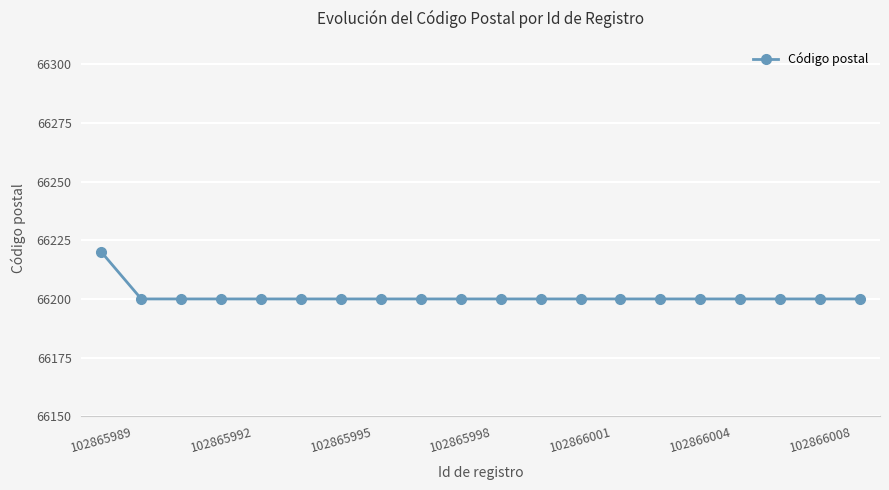

Does the chart have visible grid lines?

Yes